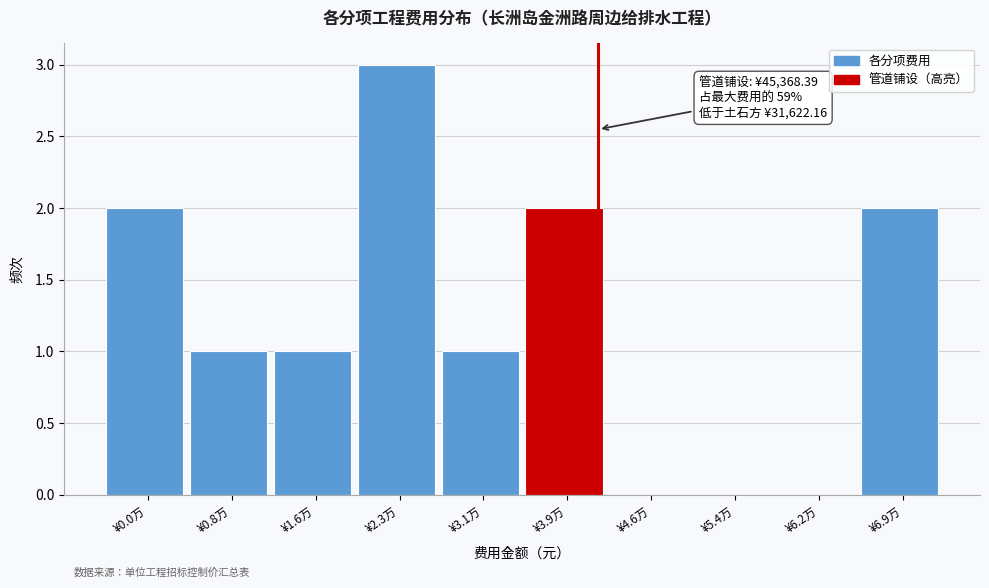

Reading left to right, extract all data points from this chart.

¥0.0万=2	¥0.8万=1	¥1.6万=1	¥2.3万=3	¥3.1万=1	¥3.9万=2	¥4.6万=0	¥5.4万=0	¥6.2万=0	¥6.9万=2